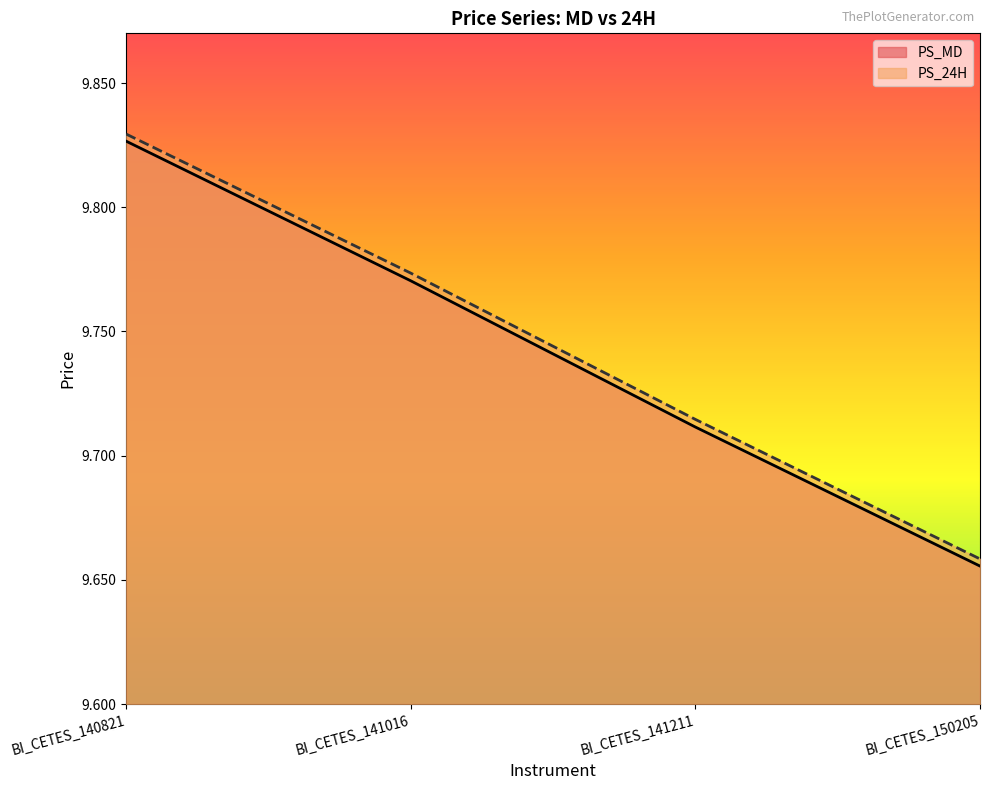

Is the value of PS_24H at BI_CETES_140821 greater than the value of PS_MD at BI_CETES_141016?

Yes